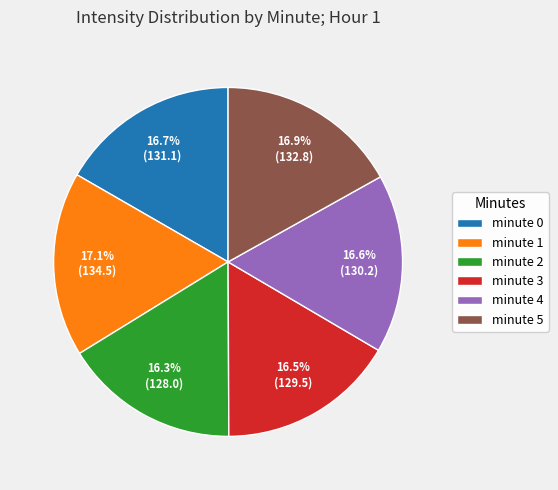

Count the number of slices in the pie.

6